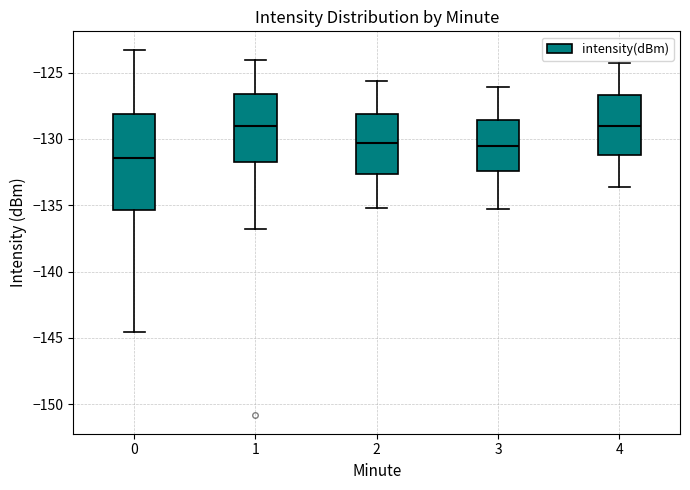

Reading left to right, transcribe this box plot: for each box, give where its median line is, the range the box spans, and where its two whiskers end, as read against the y-axis. The values are not printed on the chart, so give them approximately, as read against the axis.

0: median -131.5, box -135.5 to -128.0, whiskers -144.5 to -123.5
1: median -129.0, box -131.5 to -126.5, whiskers -137.0 to -124.0
2: median -130.5, box -132.5 to -128.0, whiskers -135.0 to -125.5
3: median -130.5, box -132.5 to -128.5, whiskers -135.5 to -126.0
4: median -129.0, box -131.0 to -126.5, whiskers -133.5 to -124.5